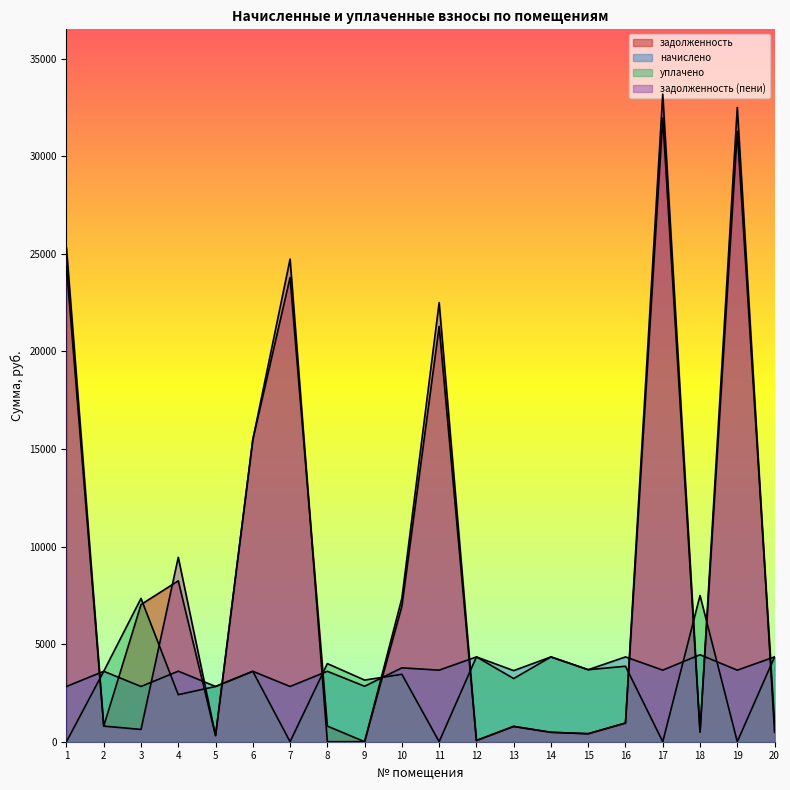

What is the sum of all задолженность values?

176467.1